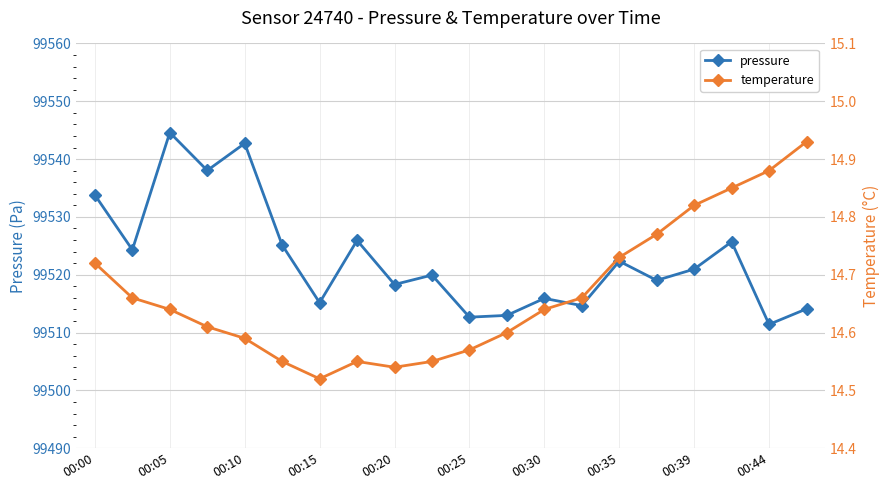

What is the maximum value shown in the chart?

99544.6